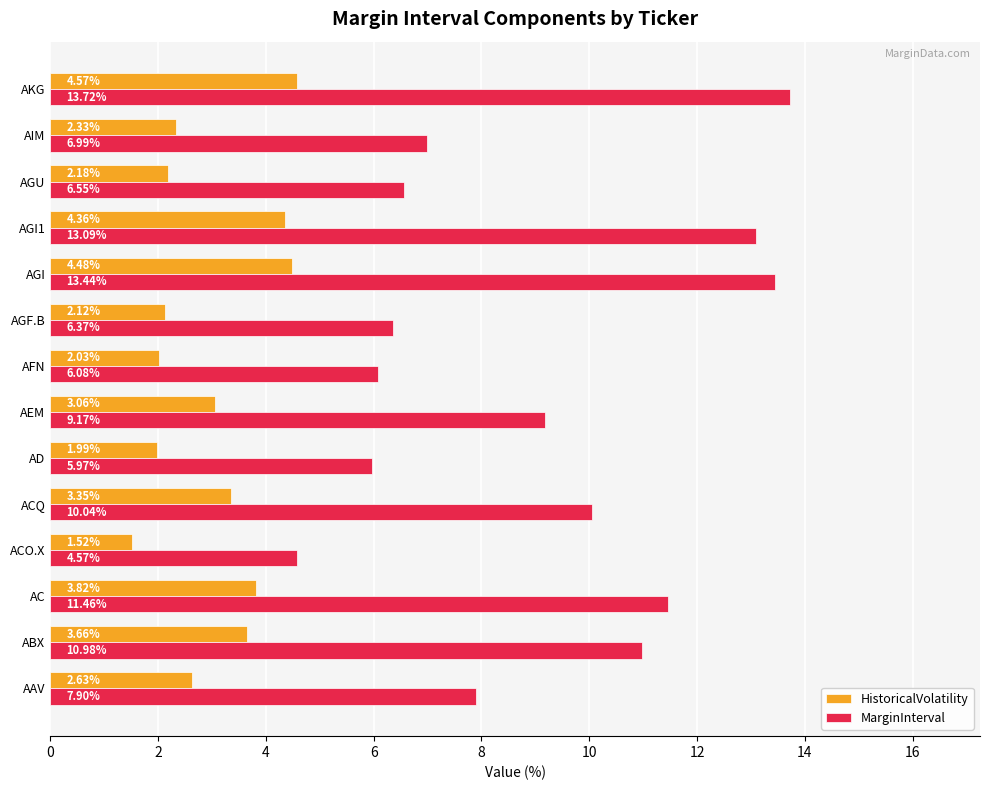

At which label does HistoricalVolatility reach its peak?

AKG